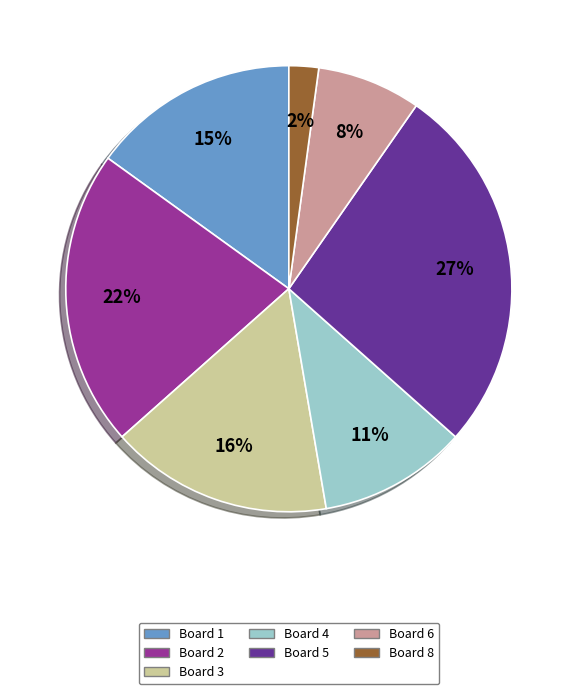

Does any single category account for the majority?

No